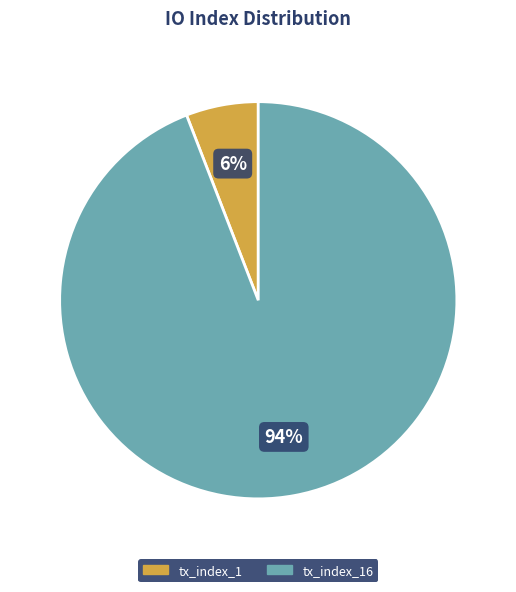

What is the largest slice in the pie chart?

tx_index_16